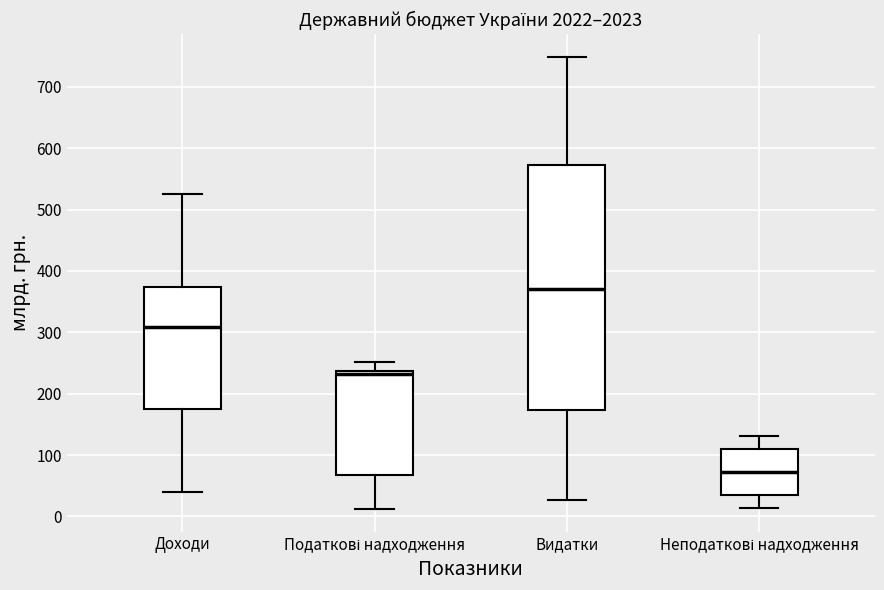

Where is the upper edge of the box for Неподаткові надходження on the y-axis? The values are not printed on the chart, so give them approximately, as read against the axis.

110